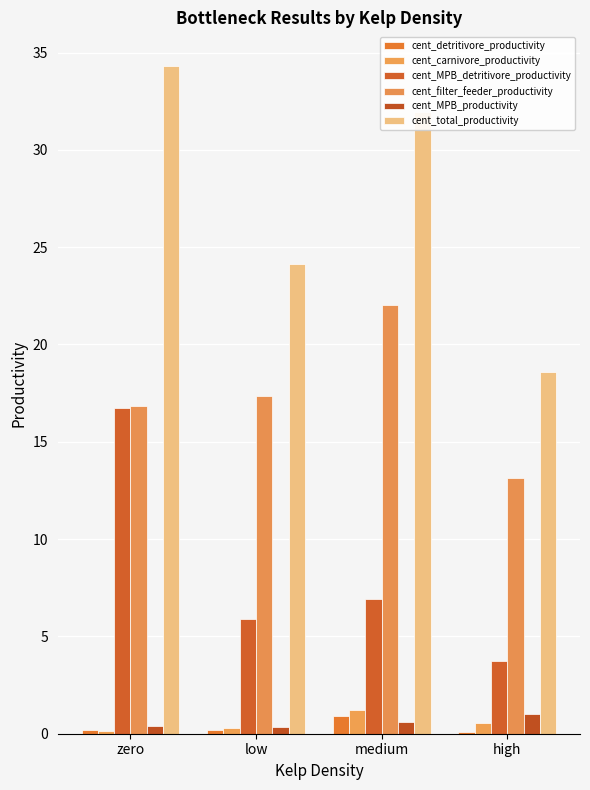

Is the value of cent_carnivore_productivity at low greater than the value of cent_MPB_detritivore_productivity at low?

No